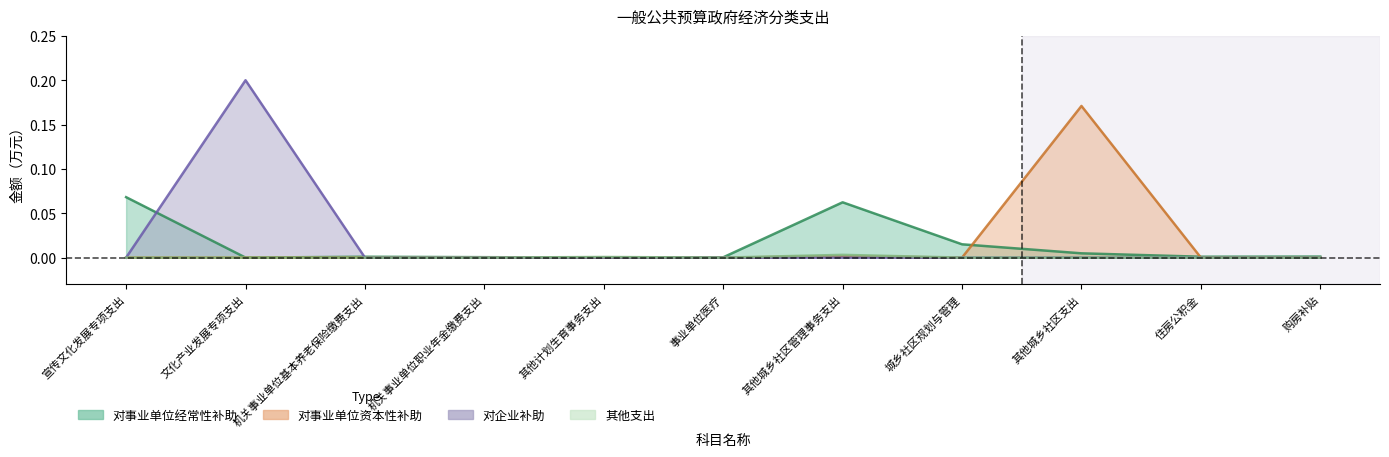

Does the chart have visible grid lines?

No